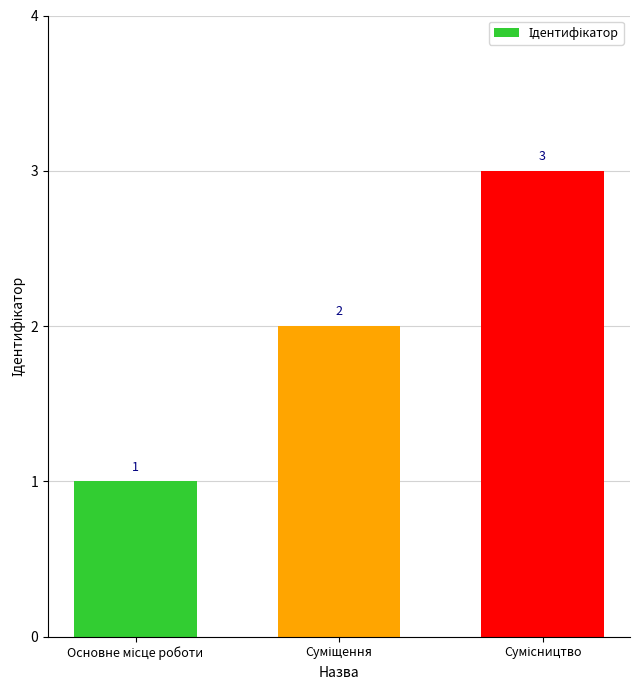

Count the values in the range 1 to 3.

3